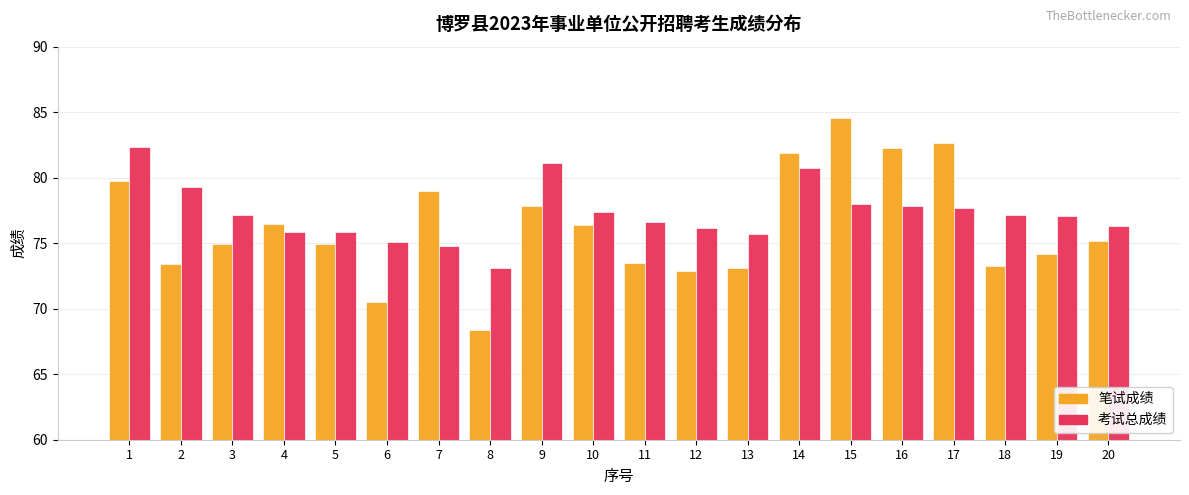

Are the bars horizontal?

No